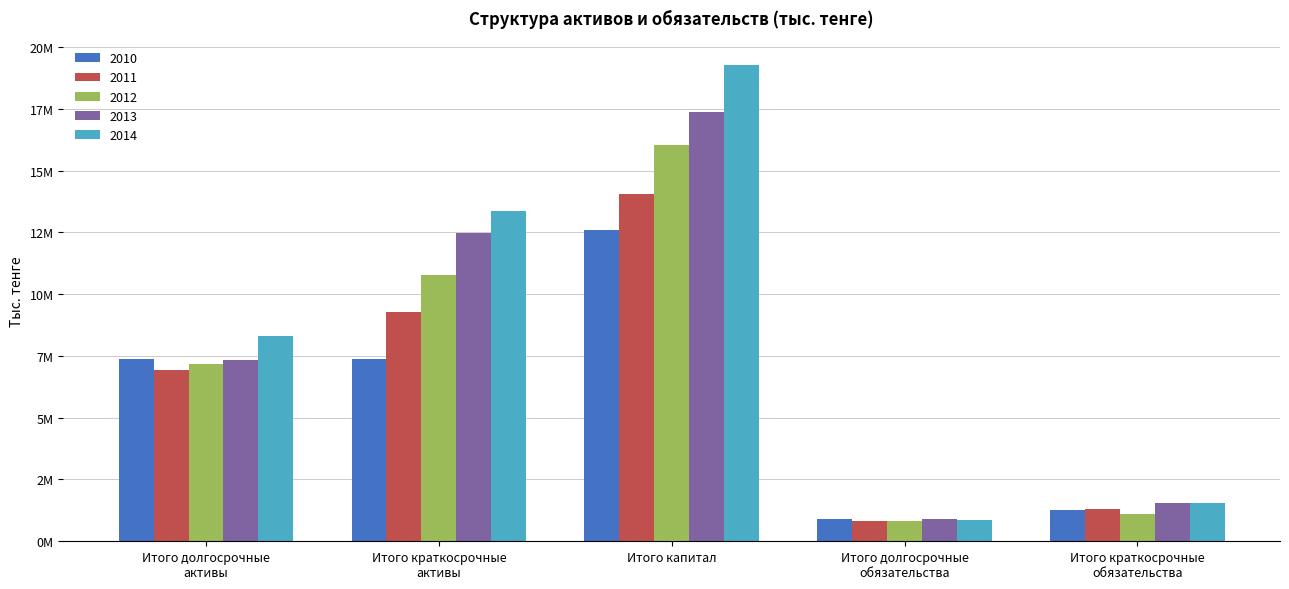

What are all the series names shown in the legend?

2010, 2011, 2012, 2013, 2014